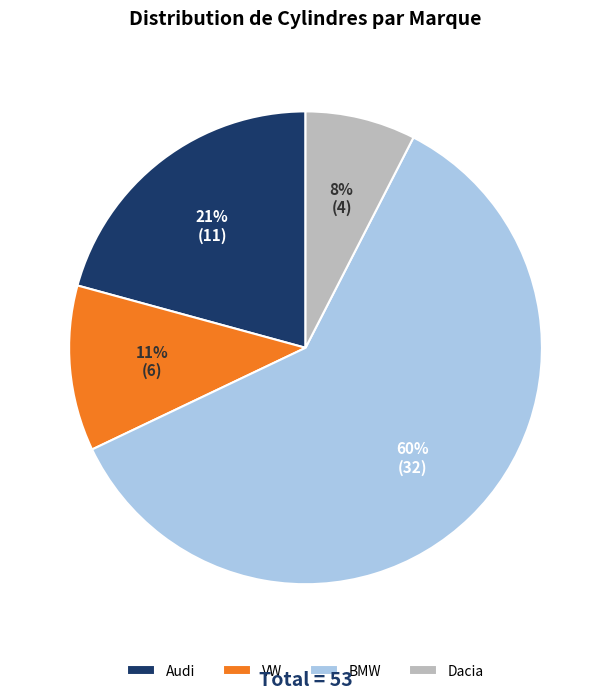

Rank the categories by value from highest to lowest.

BMW, Audi, VW, Dacia